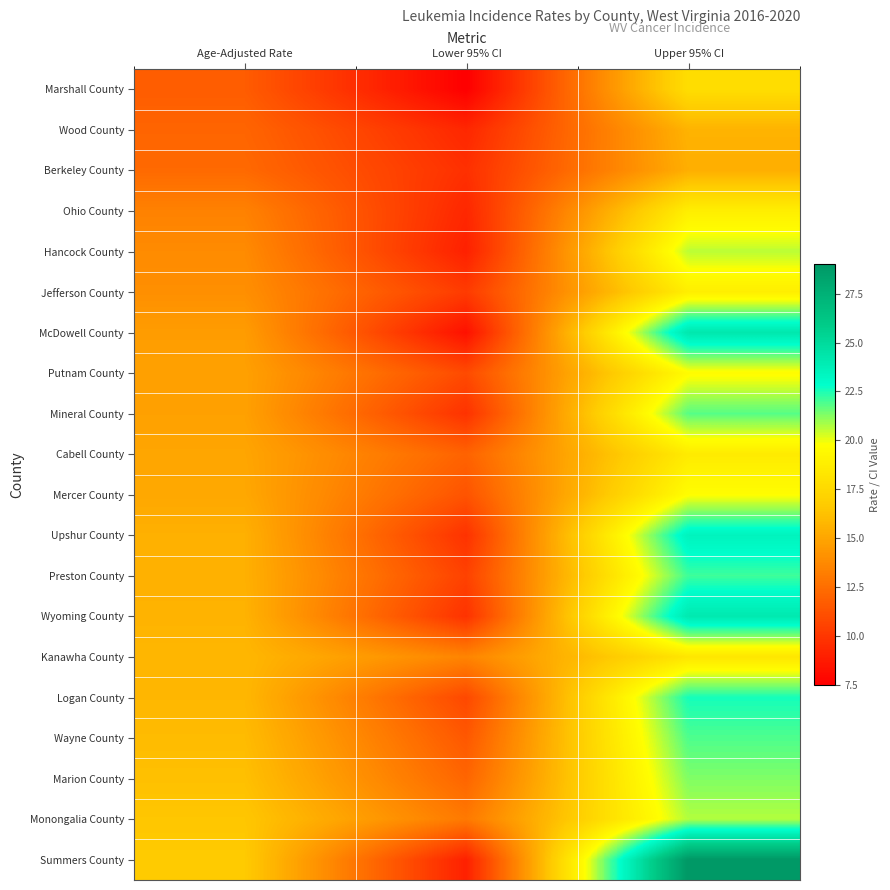

Reading left to right, transcribe all the data shown in this chart.

Marshall County: Age-Adjusted Rate=11.7	Lower 95% CI=7.5	Upper 95% CI=17.8
Wood County: Age-Adjusted Rate=12.1	Lower 95% CI=9.3	Upper 95% CI=15.6
Berkeley County: Age-Adjusted Rate=12.3	Lower 95% CI=9.7	Upper 95% CI=15.4
Ohio County: Age-Adjusted Rate=13.4	Lower 95% CI=9.3	Upper 95% CI=18.8
Hancock County: Age-Adjusted Rate=13.8	Lower 95% CI=9.0	Upper 95% CI=20.6
Jefferson County: Age-Adjusted Rate=14.0	Lower 95% CI=10.2	Upper 95% CI=18.8
McDowell County: Age-Adjusted Rate=14.6	Lower 95% CI=8.3	Upper 95% CI=24.2
Putnam County: Age-Adjusted Rate=14.8	Lower 95% CI=10.9	Upper 95% CI=19.6
Mineral County: Age-Adjusted Rate=14.8	Lower 95% CI=9.8	Upper 95% CI=21.8
Cabell County: Age-Adjusted Rate=15.0	Lower 95% CI=12.0	Upper 95% CI=18.6
Mercer County: Age-Adjusted Rate=15.1	Lower 95% CI=11.3	Upper 95% CI=19.7
Upshur County: Age-Adjusted Rate=15.5	Lower 95% CI=9.8	Upper 95% CI=23.5
Preston County: Age-Adjusted Rate=15.5	Lower 95% CI=10.5	Upper 95% CI=22.1
Wyoming County: Age-Adjusted Rate=15.6	Lower 95% CI=9.8	Upper 95% CI=24.1
Kanawha County: Age-Adjusted Rate=15.8	Lower 95% CI=13.5	Upper 95% CI=18.3
Logan County: Age-Adjusted Rate=15.8	Lower 95% CI=10.8	Upper 95% CI=22.6
Wayne County: Age-Adjusted Rate=16.0	Lower 95% CI=11.5	Upper 95% CI=21.9
Marion County: Age-Adjusted Rate=16.2	Lower 95% CI=12.1	Upper 95% CI=21.3
Monongalia County: Age-Adjusted Rate=16.5	Lower 95% CI=13.0	Upper 95% CI=20.7
Summers County: Age-Adjusted Rate=16.7	Lower 95% CI=9.0	Upper 95% CI=29.0